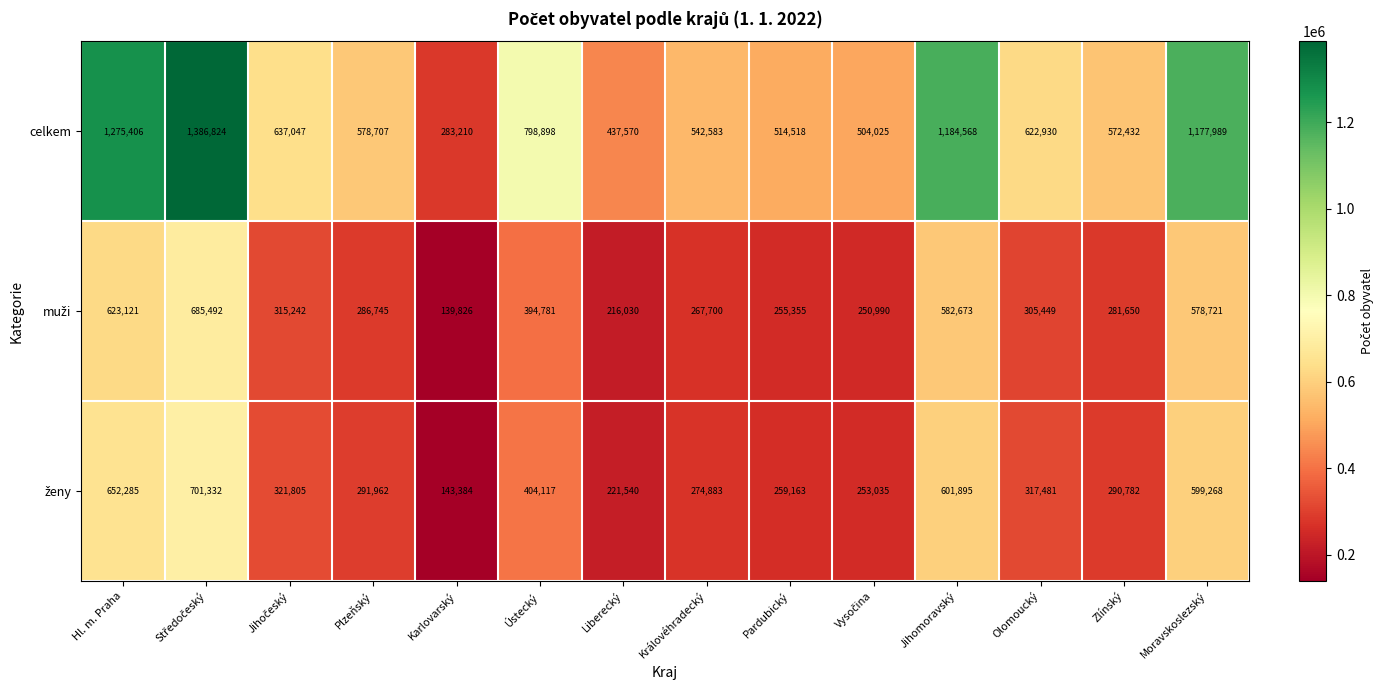

How many distinct data groups are displayed?

3